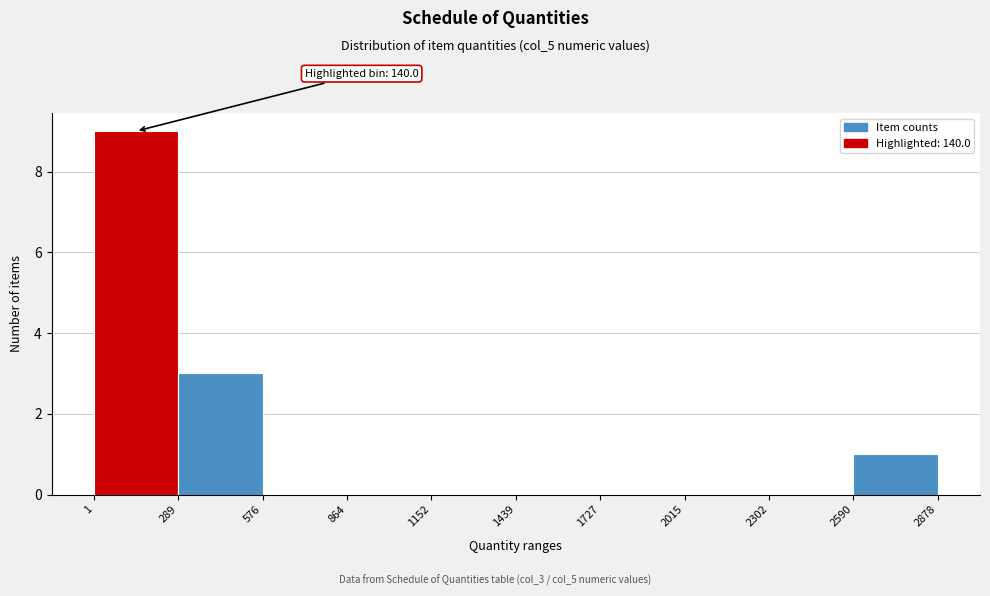

Over which range of the x-axis is the bar tallest?

1 to 289